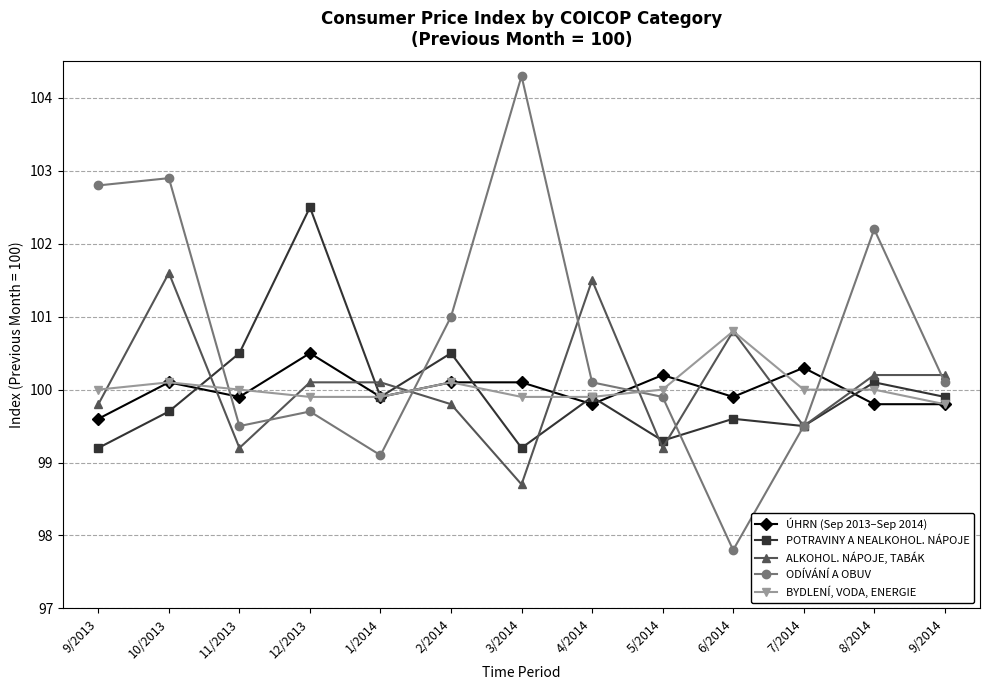

What value does the ODÍVÁNÍ A OBUV series have at 11/2013?

99.5